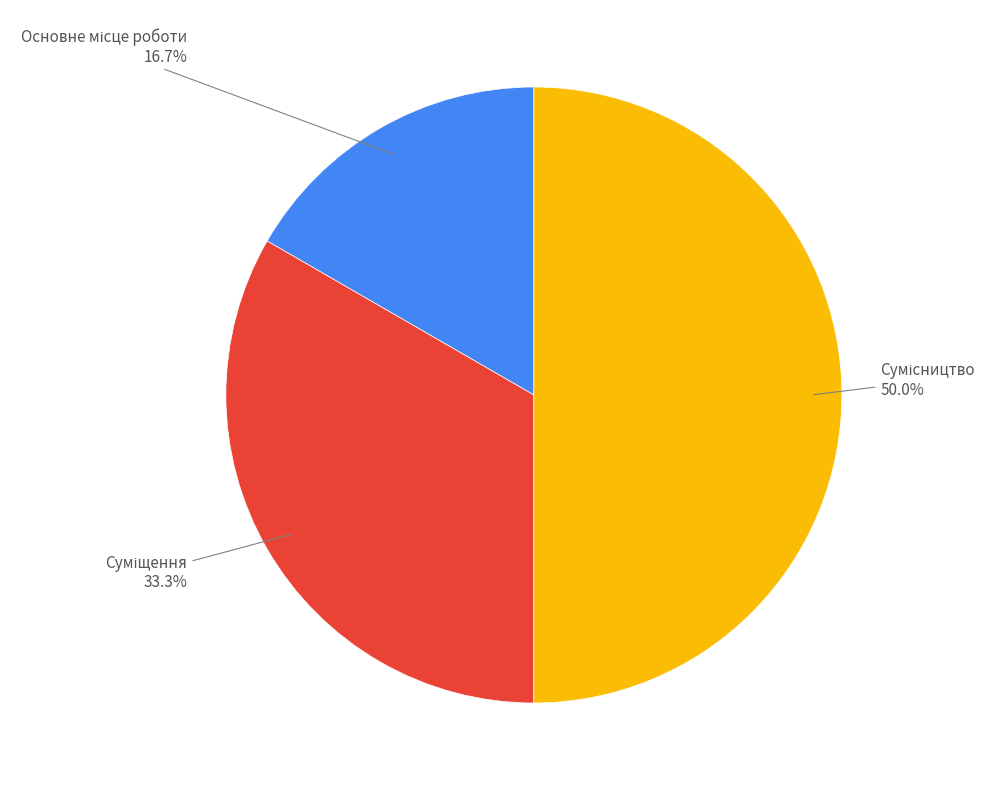

How many segments does this pie chart have?

3